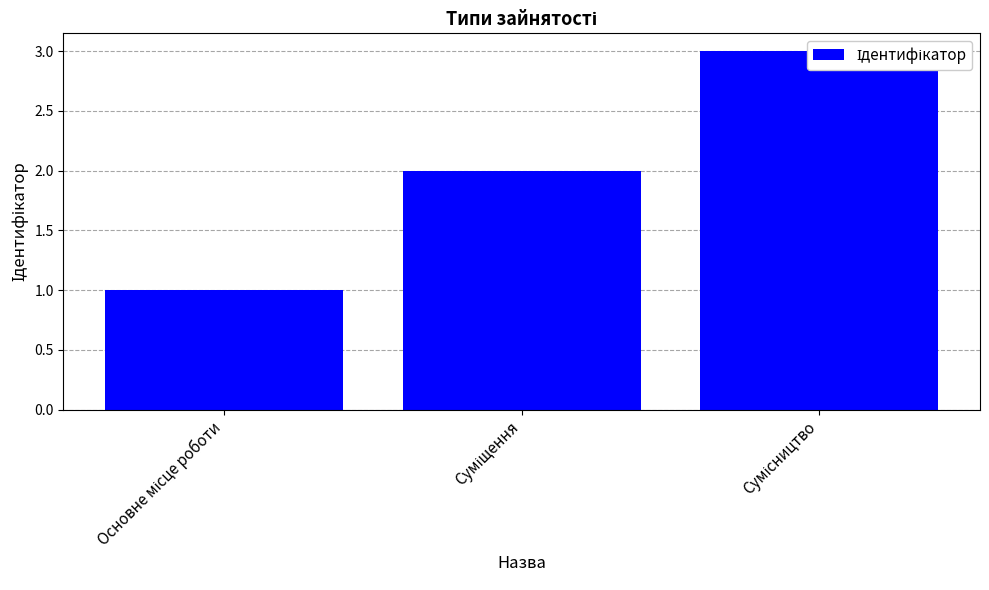

List the labels in order of value, largest first.

Сумісництво, Суміщення, Основне місце роботи